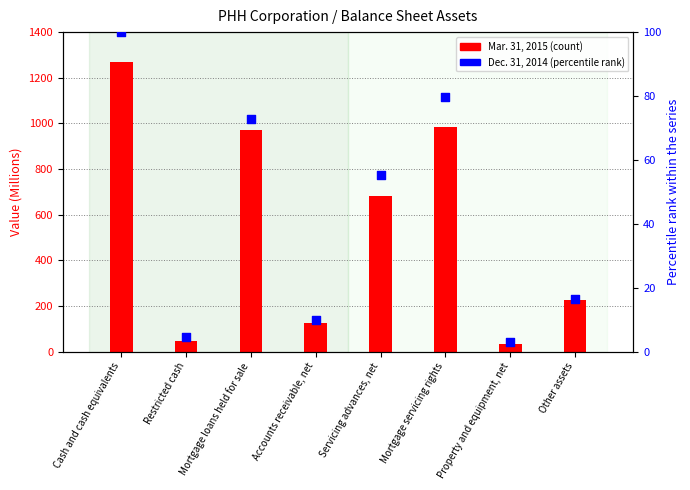

Which series reaches the maximum Y coordinate?

Mar. 31, 2015